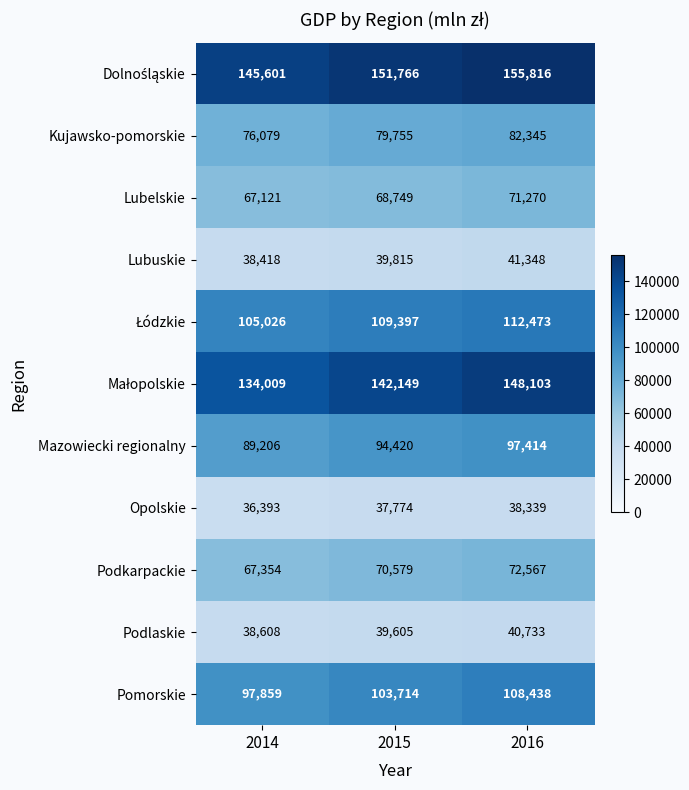

What is the spread (max minus min) of values at 2016?

117477